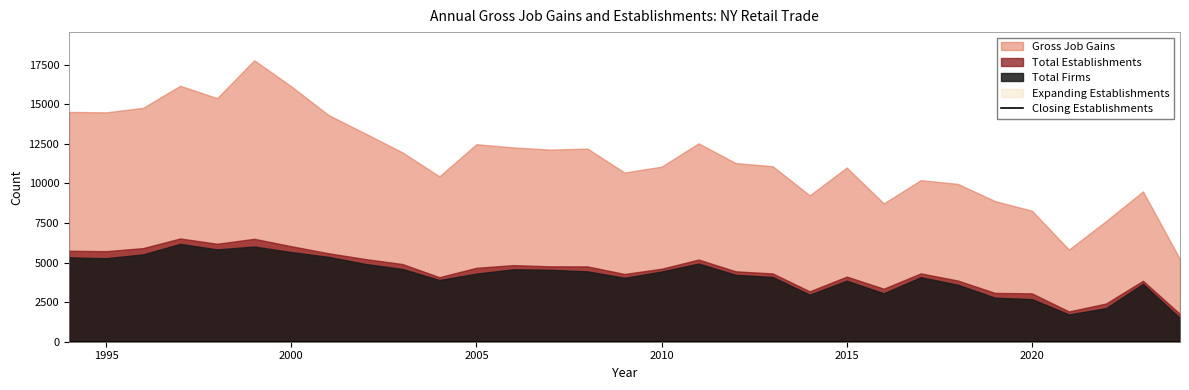

True or false: Total Establishments and Gross Job Gains cross at least once.

False